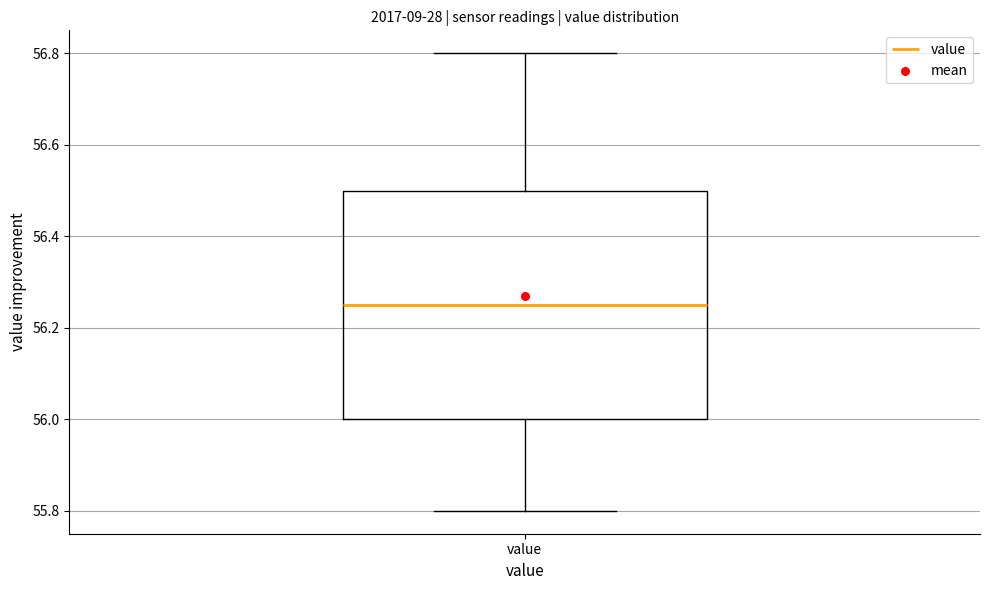

Where does the lower whisker of the box for value end on the y-axis? The values are not printed on the chart, so give them approximately, as read against the axis.

55.80